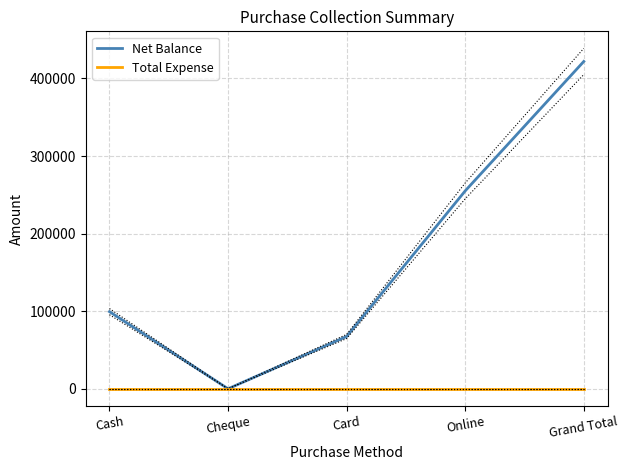

Reading left to right, what are all the values shown in this chart?

Net Balance: 99400	0	67410	255100	421910
Total Expense: 0	0	0	0	0